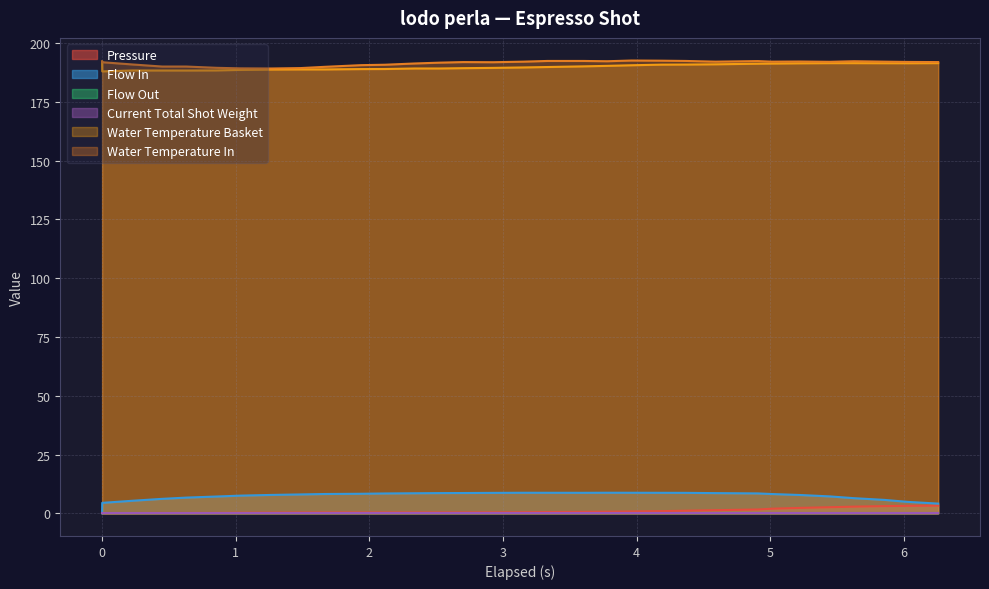

What is the total value across all series at 6.256?

390.9